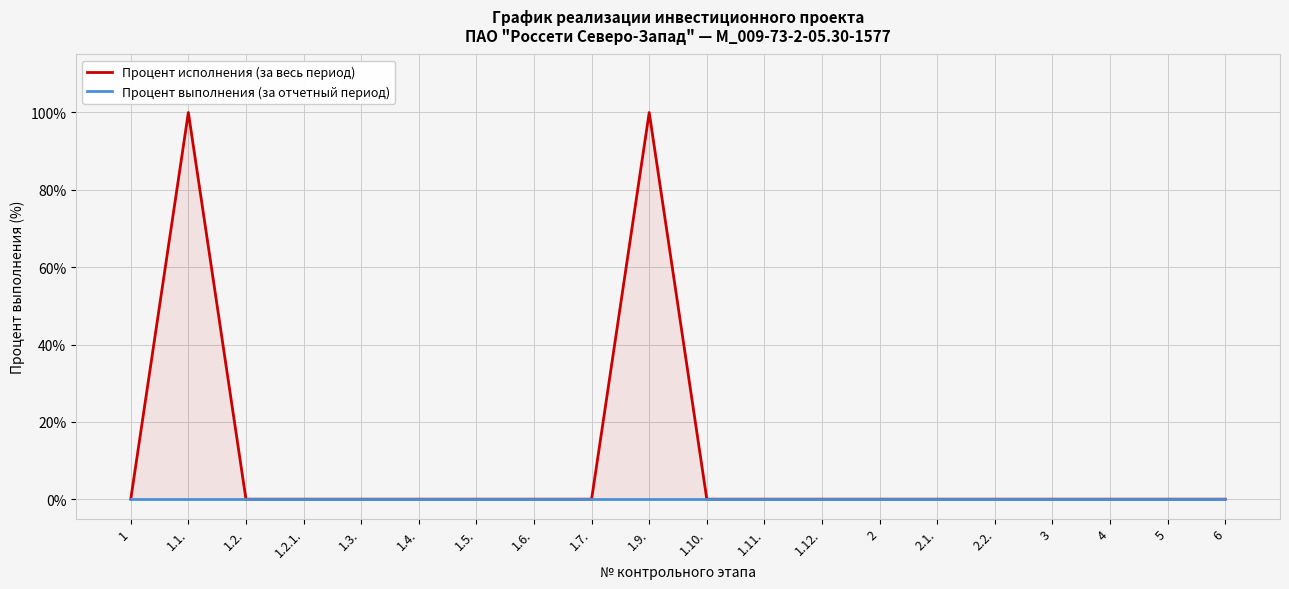

List the labels in order of Процент исполнения (за весь период) value, largest first.

1.1., 1.9., 1, 1.2., 1.2.1., 1.3., 1.4., 1.5., 1.6., 1.7., 1.10., 1.11., 1.12., 2, 2.1., 2.2., 3, 4, 5, 6